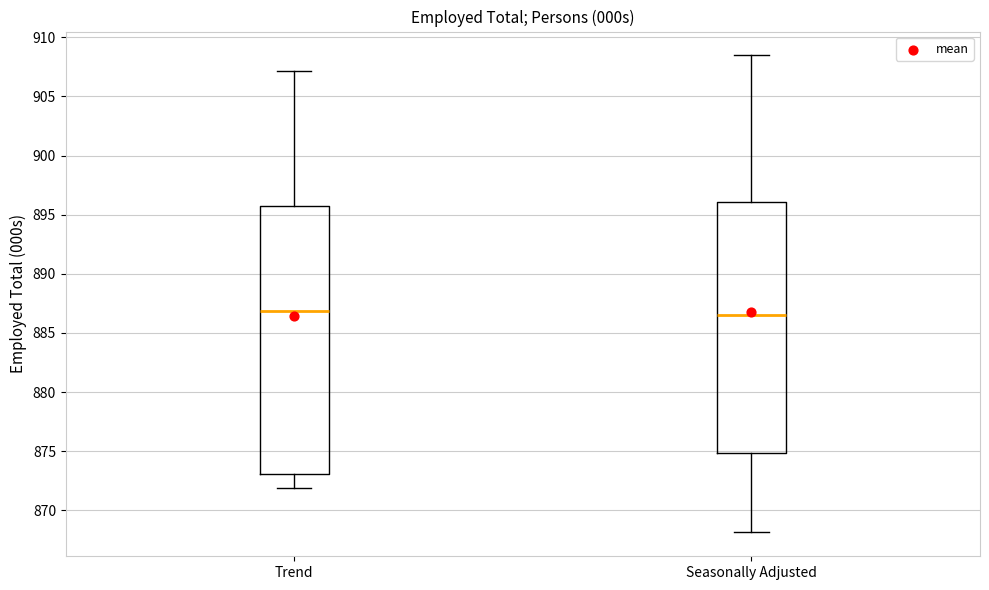

Reading left to right, transcribe this box plot: for each box, give where its median line is, the range the box spans, and where its two whiskers end, as read against the y-axis. The values are not printed on the chart, so give them approximately, as read against the axis.

Trend: median 887.0, box 873.0 to 896.0, whiskers 872.0 to 907.0
Seasonally Adjusted: median 886.5, box 875.0 to 896.0, whiskers 868.0 to 908.5